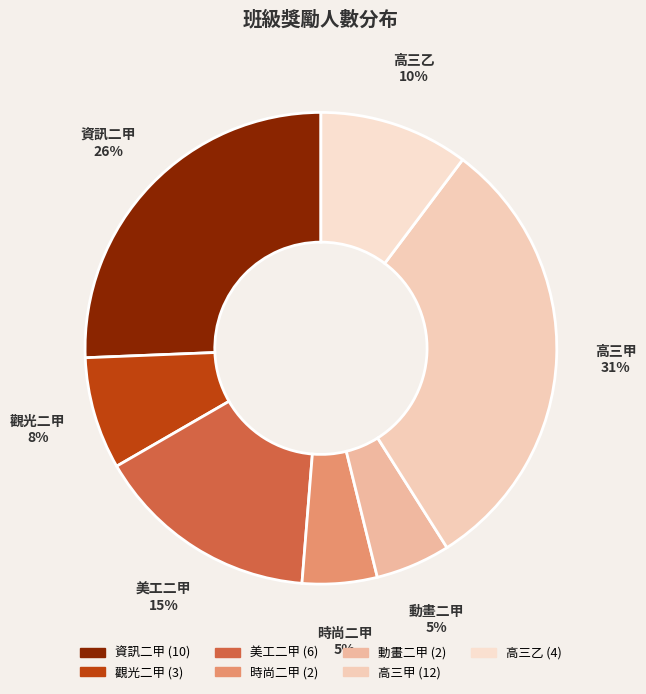

What is the largest slice in the pie chart?

高三甲